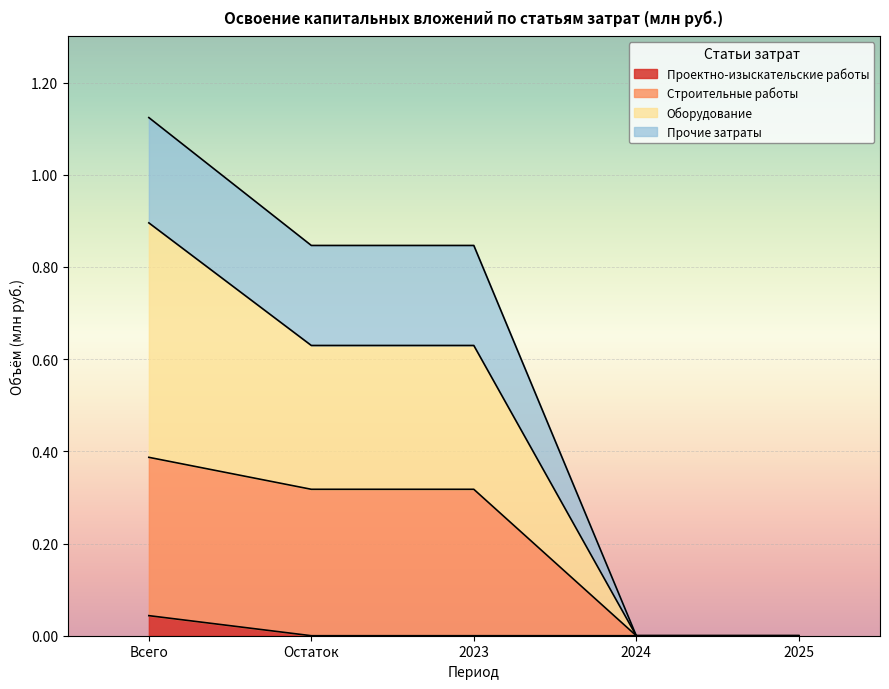

At which category is the sum across all series the highest?

Всего